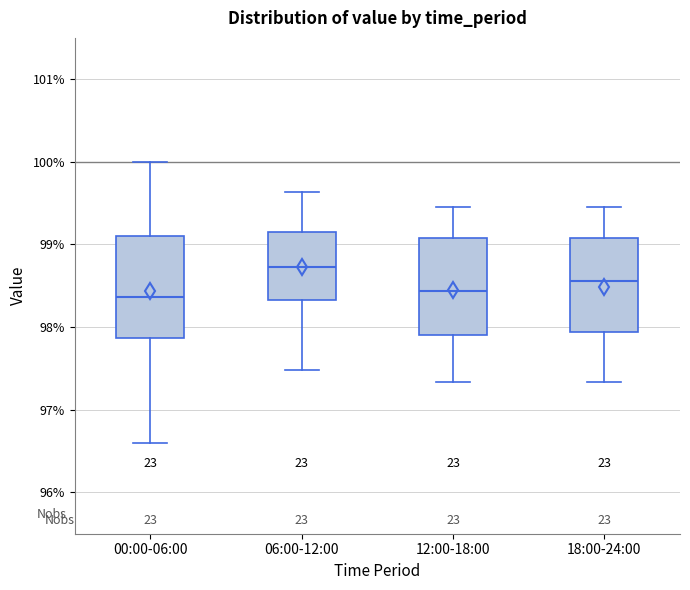

Where does the upper whisker of the box for 00:00-06:00 end on the y-axis? The values are not printed on the chart, so give them approximately, as read against the axis.

100.0